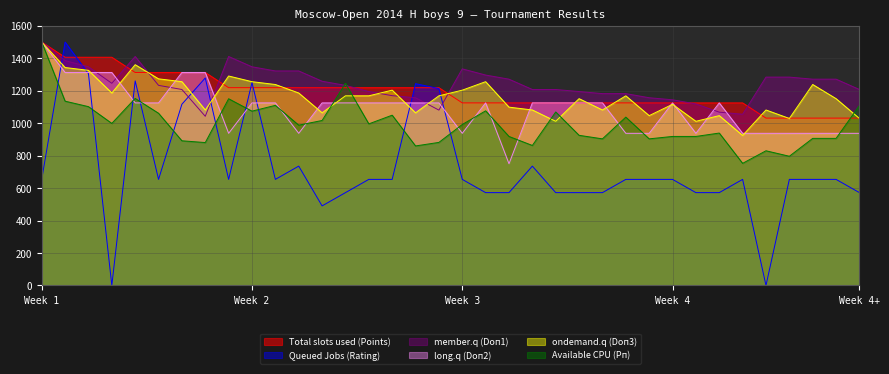

What is the value of the member.q (Doп1) point at the 28th from the left?

1144.1